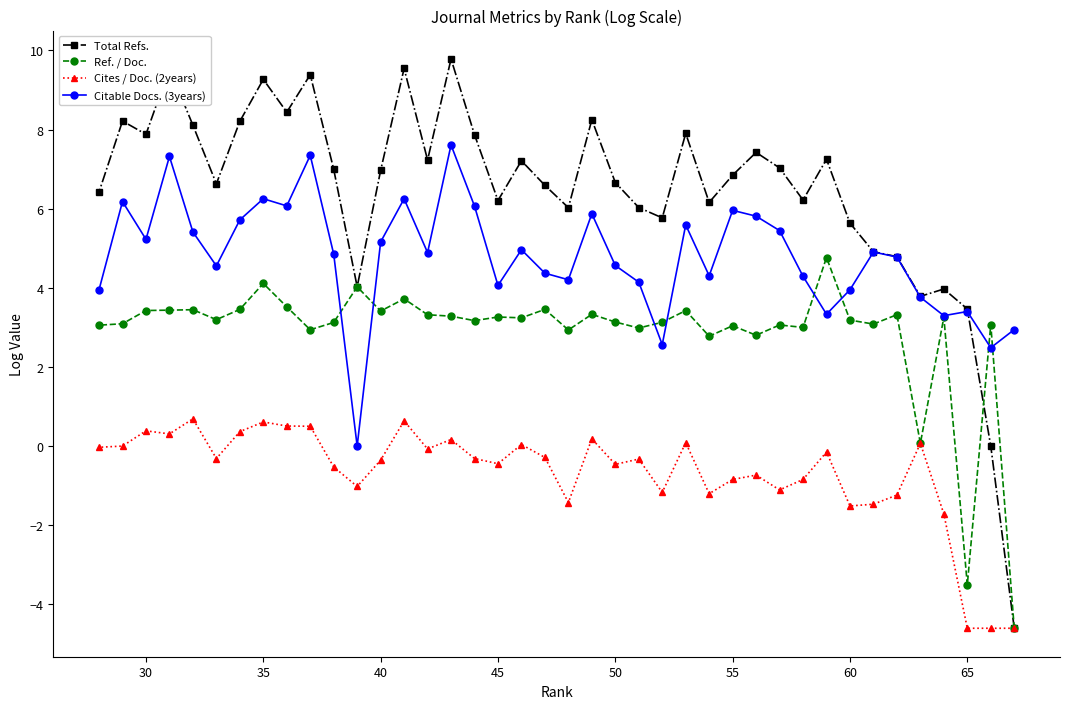

The Ref. / Doc. series shows -1.8 at 65. True or false?

False